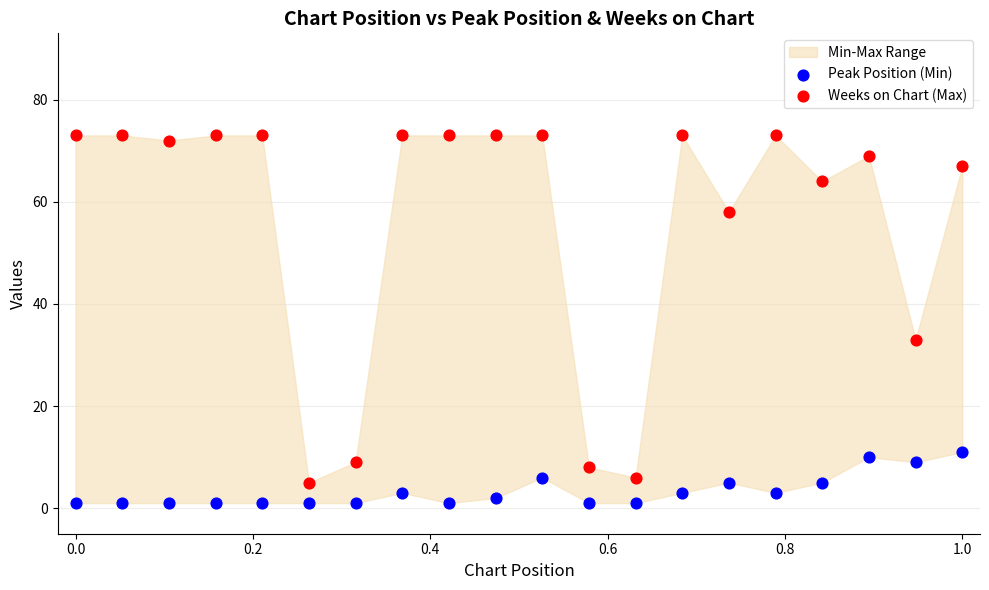

Across all data points, what is the range of Y values (max minus min)?

72